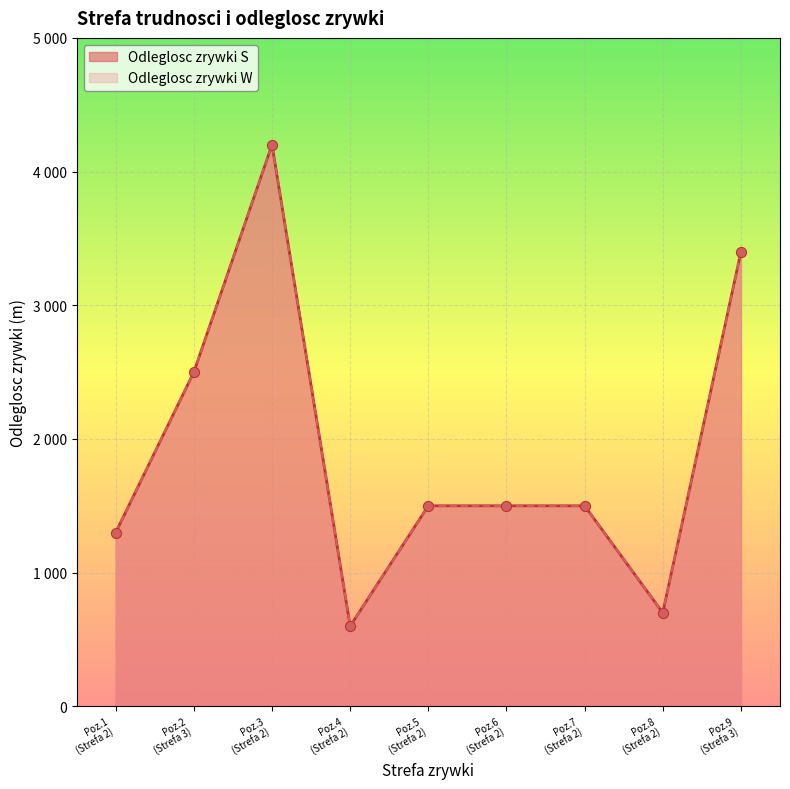

What is the total value across all series at 2?

2600